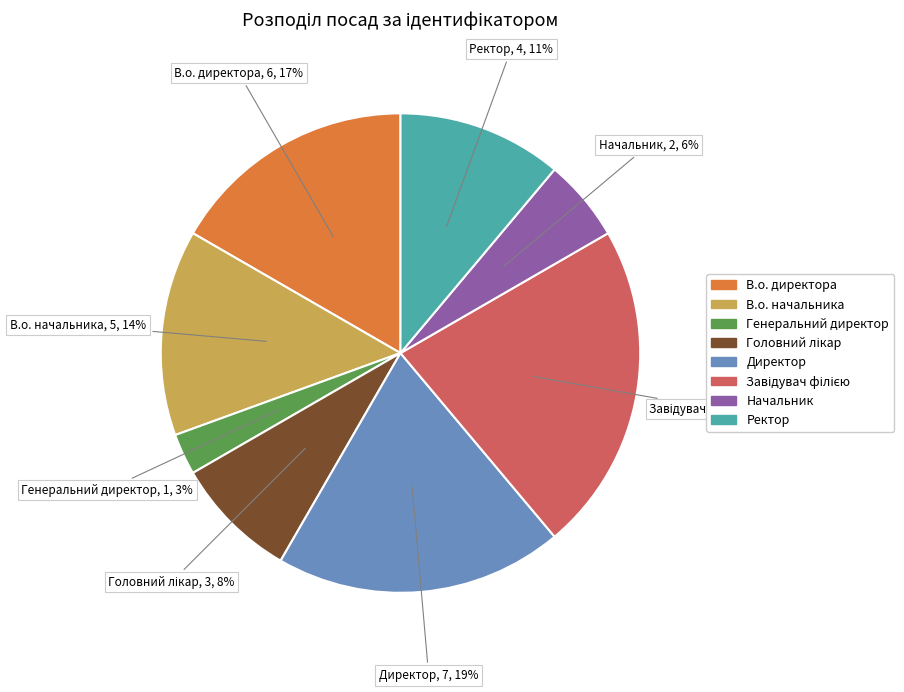

Does В.о. директора represent more than half of the total?

No